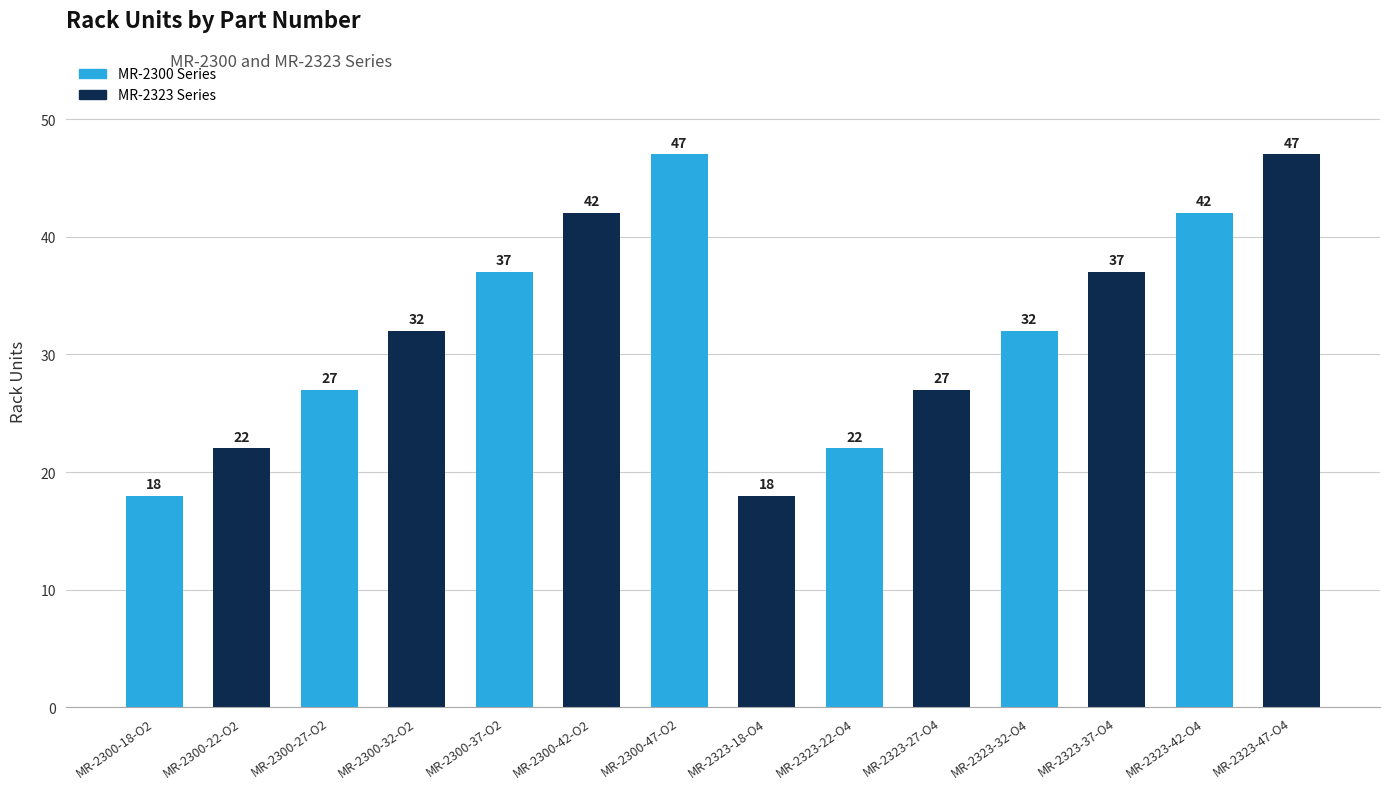

True or false: the data shows 32 at MR-2323-32-O4.

True